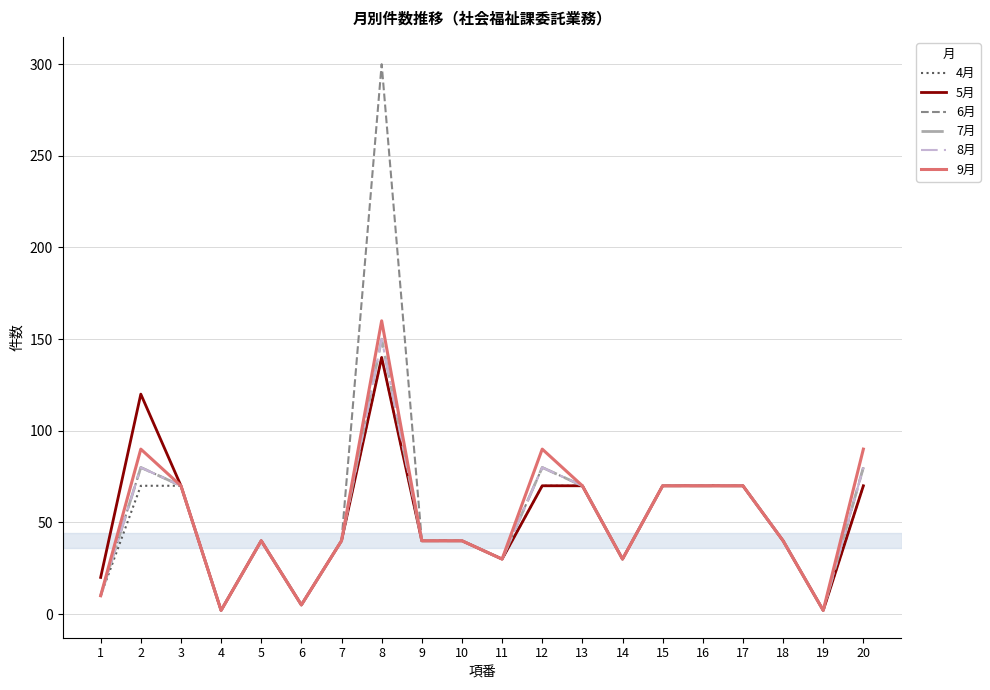

Where is 4月 nearest to the value 71?

2